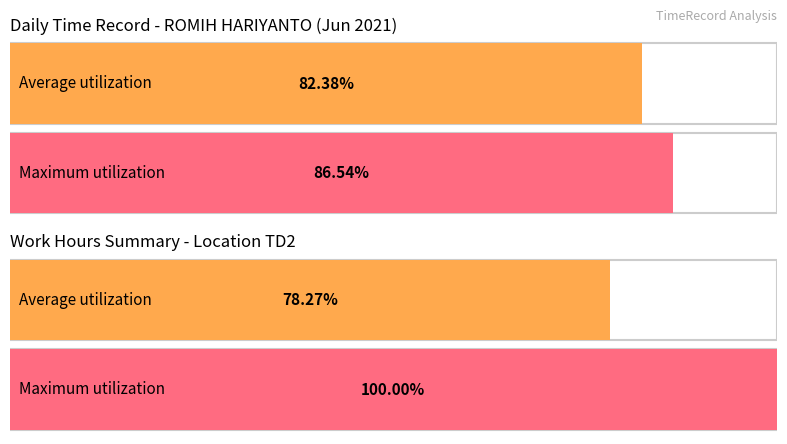

Is it true that the value at 19 is 2.7?

False